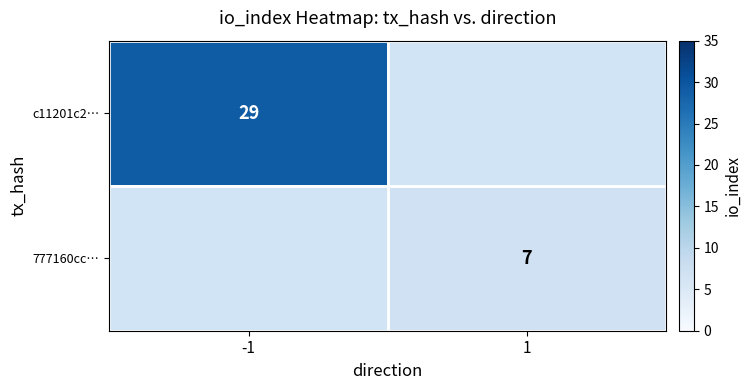

Is it true that 777160cc… equals 12 at 1?

False